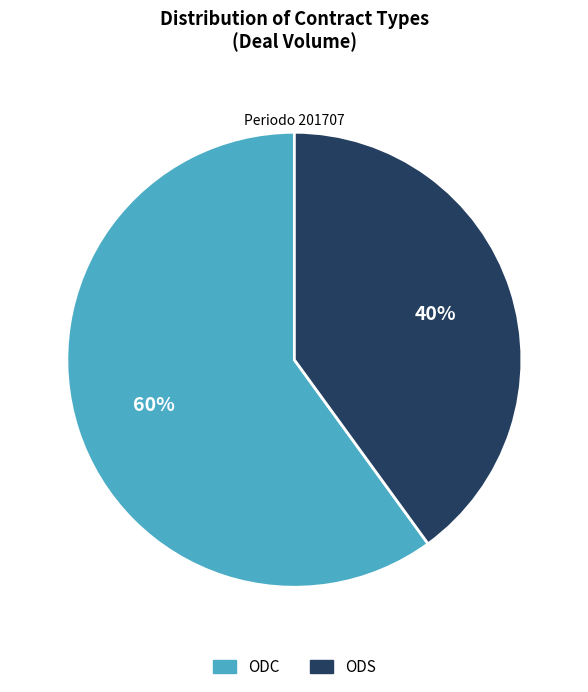

To the nearest percent, what is the difference between the largest and smallest slice percentages?

20%